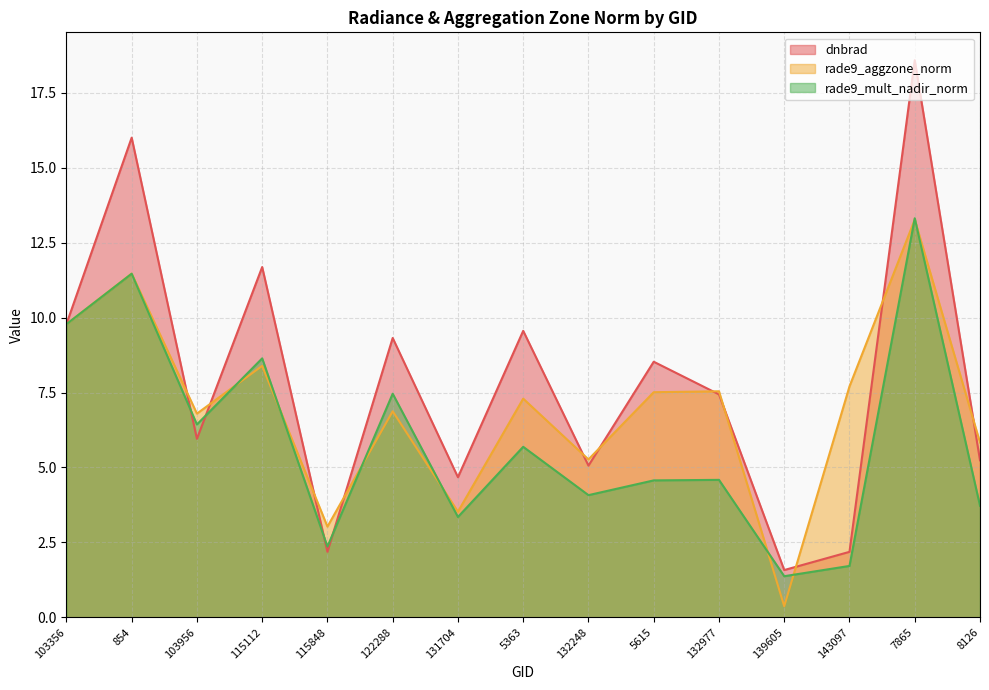

At how many categories does at least one series exceed 16?

1